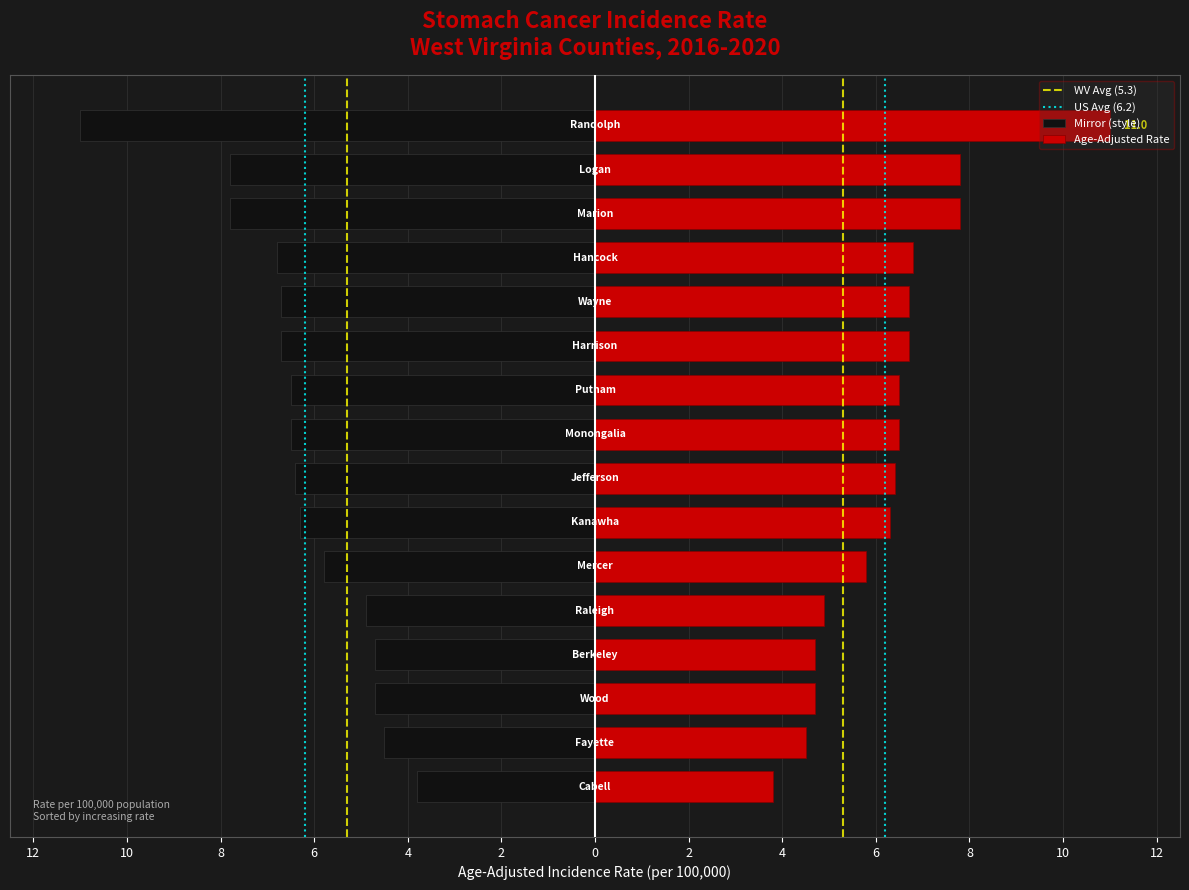

What position from the left is Hancock?

13